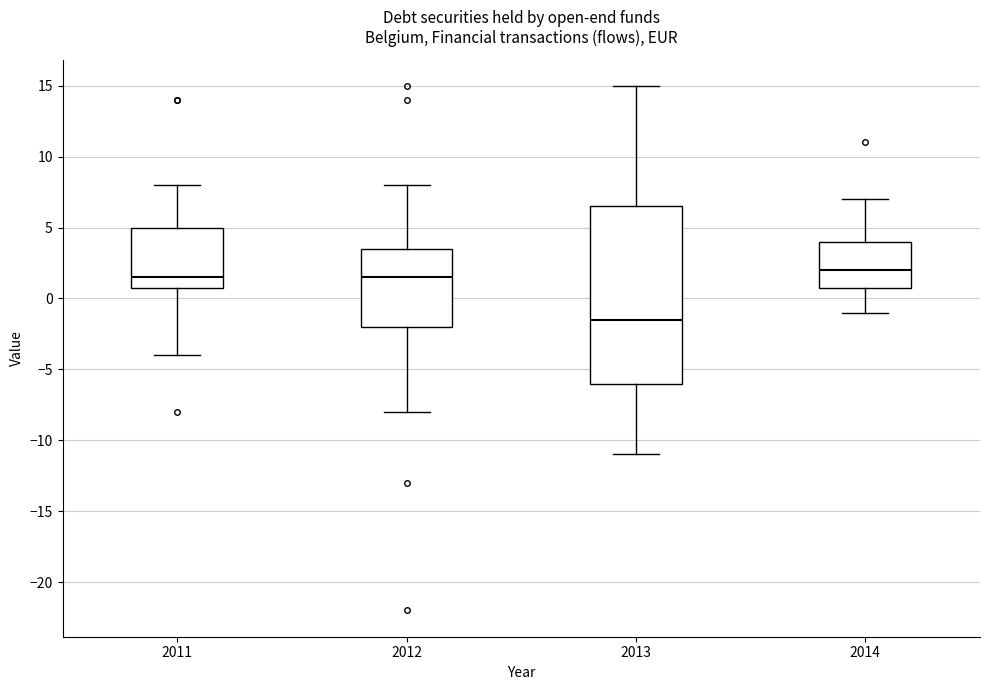

Where does the median line of the box at x = 2013 sit on the y-axis? The values are not printed on the chart, so give them approximately, as read against the axis.

-1.5